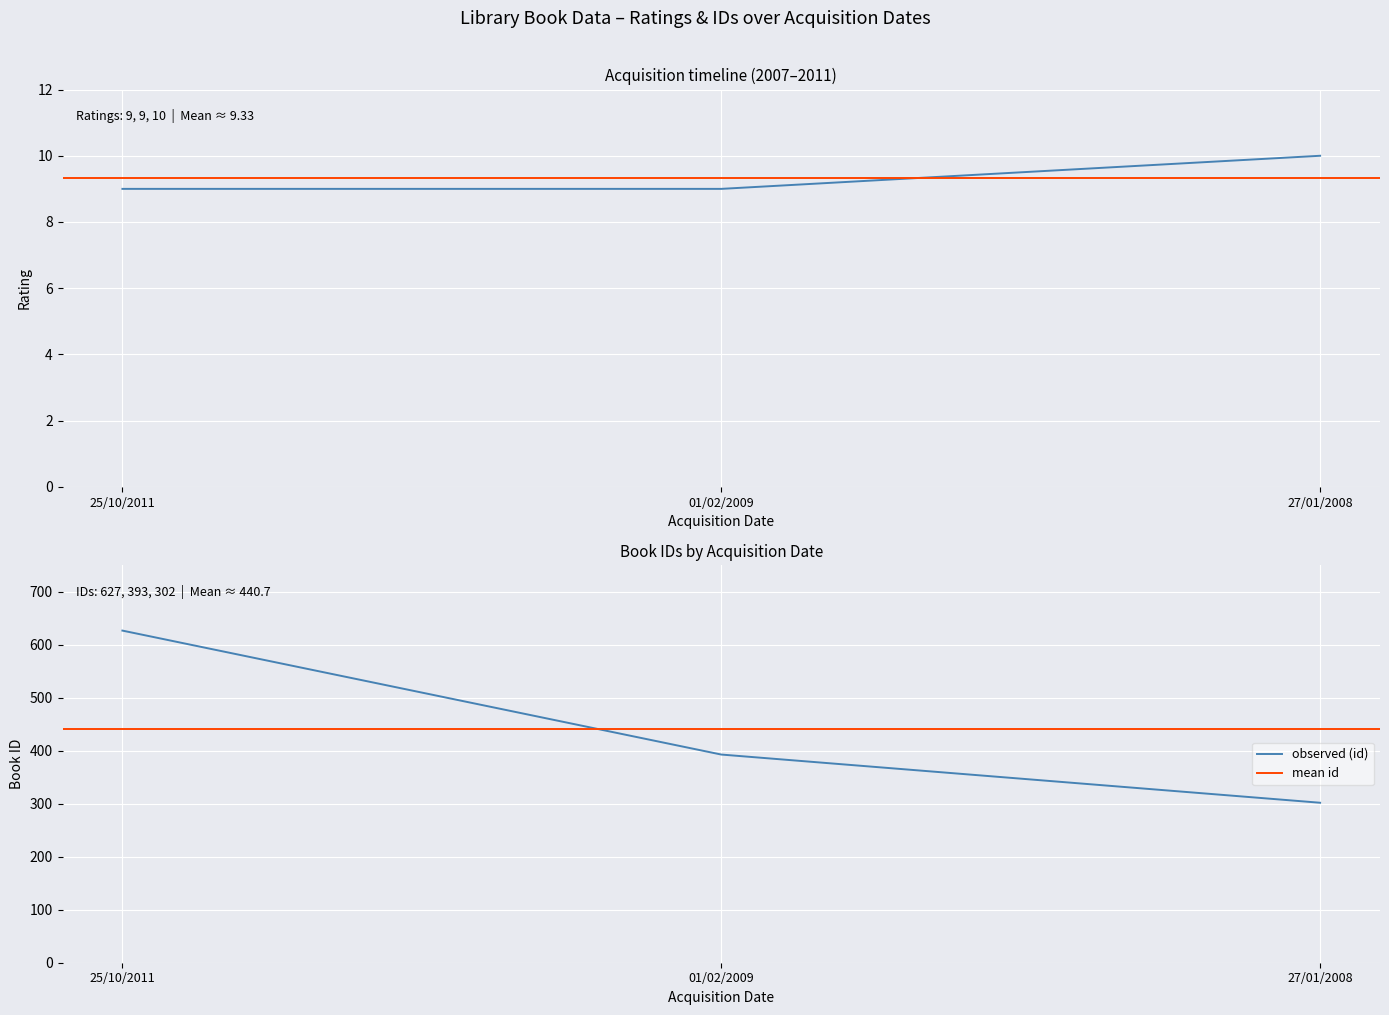

What is the label of the 3rd point from the left?

27/01/2008